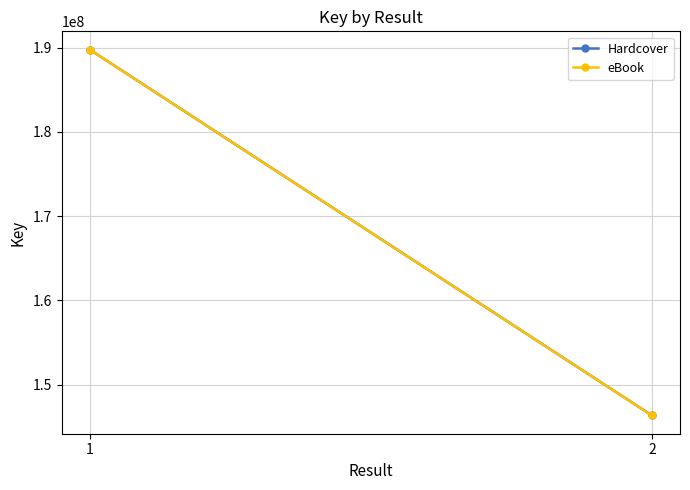

Which category has the lowest value in the eBook series?

2